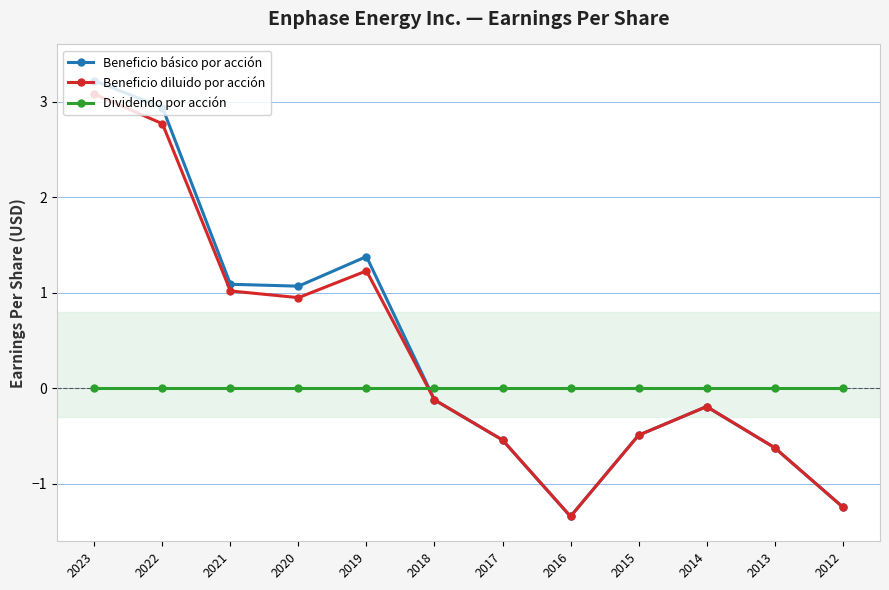

What are all the series names shown in the legend?

Beneficio básico por acción, Beneficio diluido por acción, Dividendo por acción